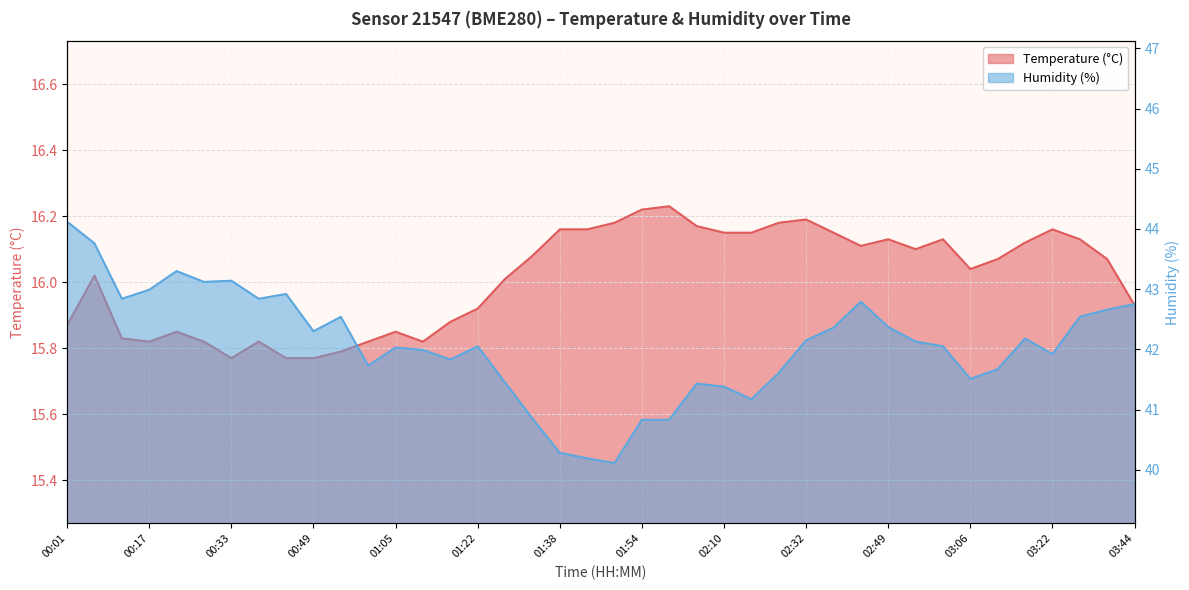

At how many categories does at least one series exceed 42?

23